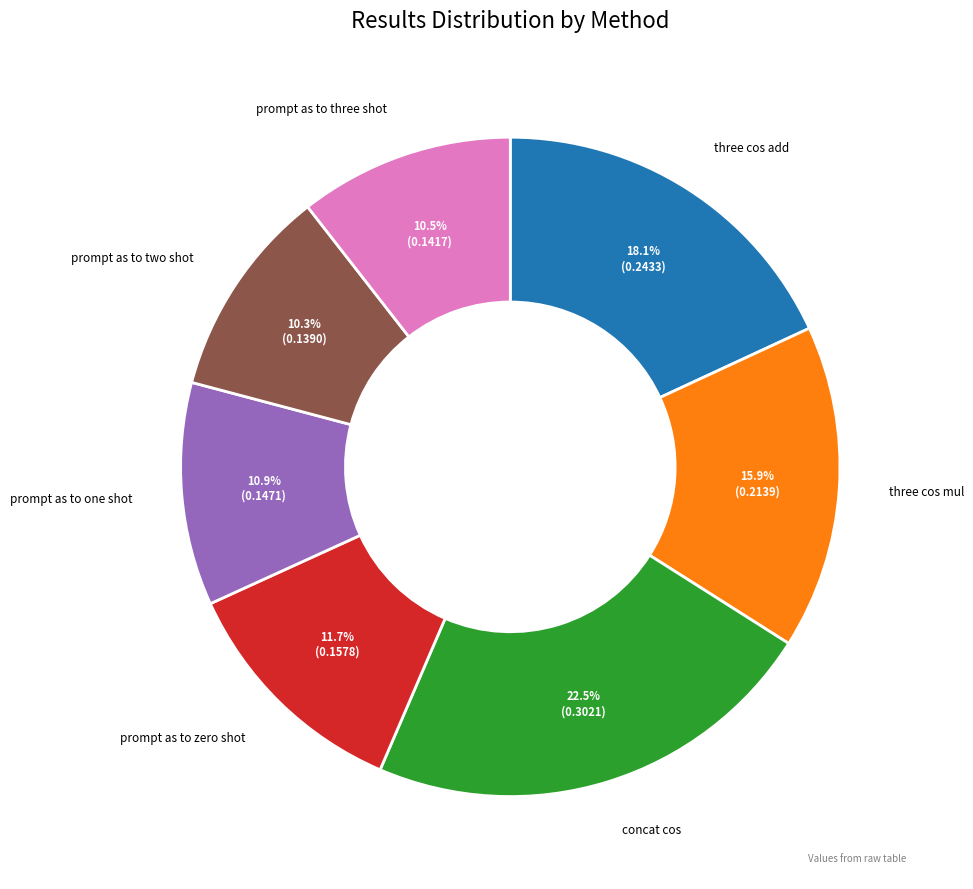

Is there any slice that represents more than half of the pie?

No